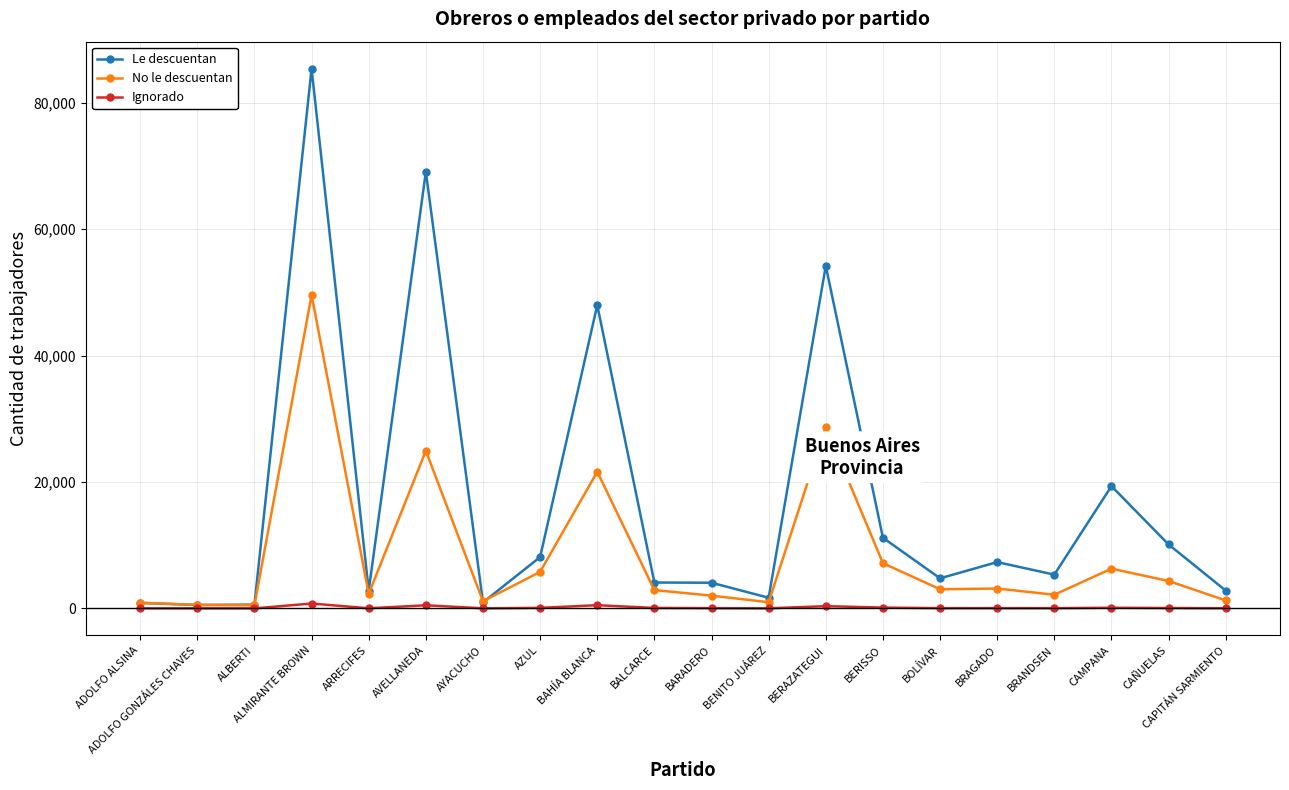

How many data points in Ignorado are less than 42?

10